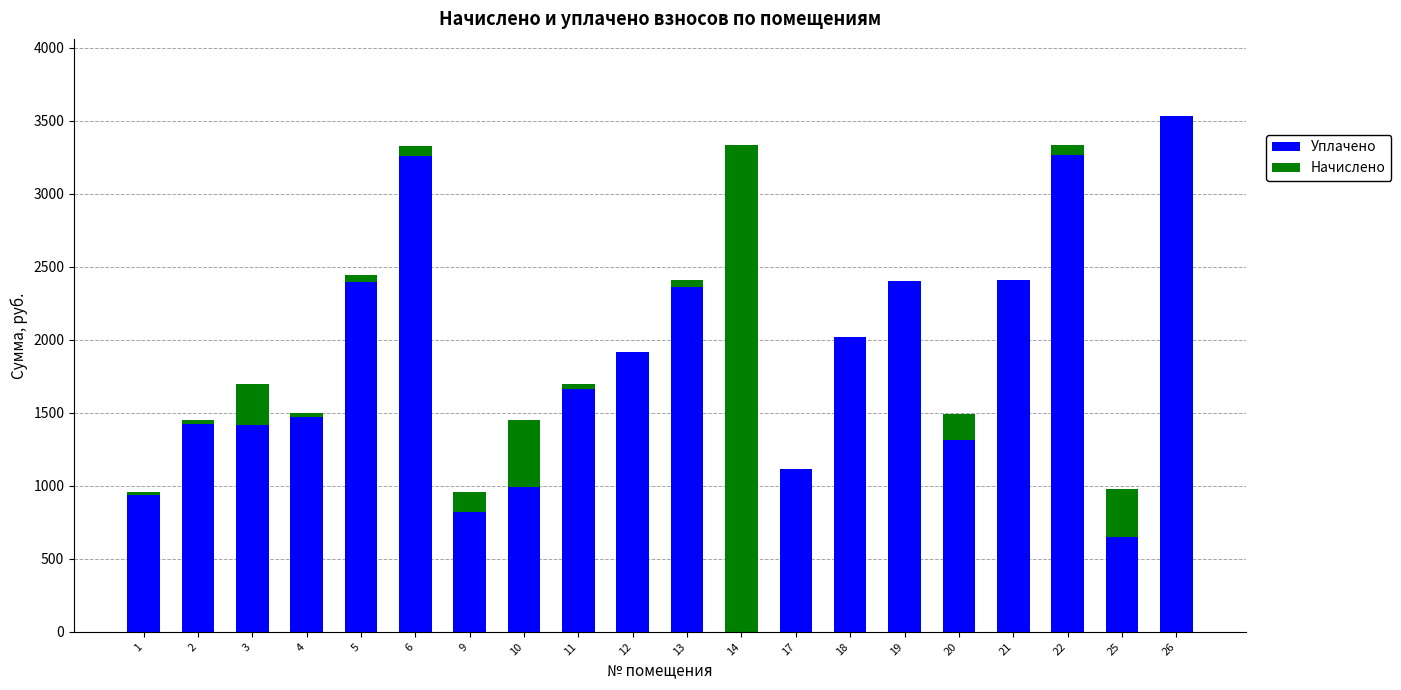

How many series are shown in this chart?

2